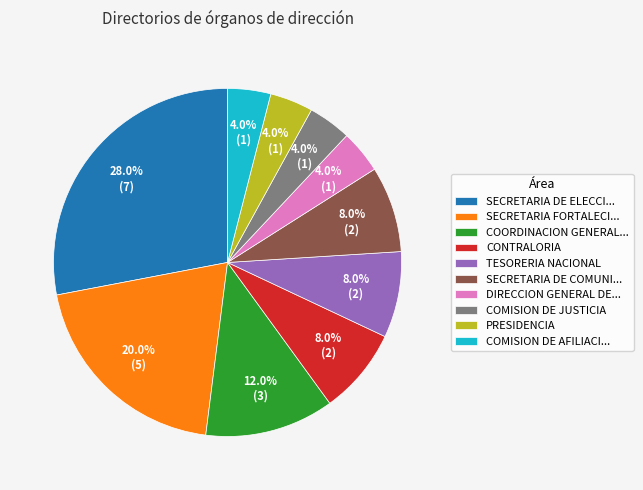

Which category has the biggest portion of the pie?

SECRETARIA DE ELECCI...